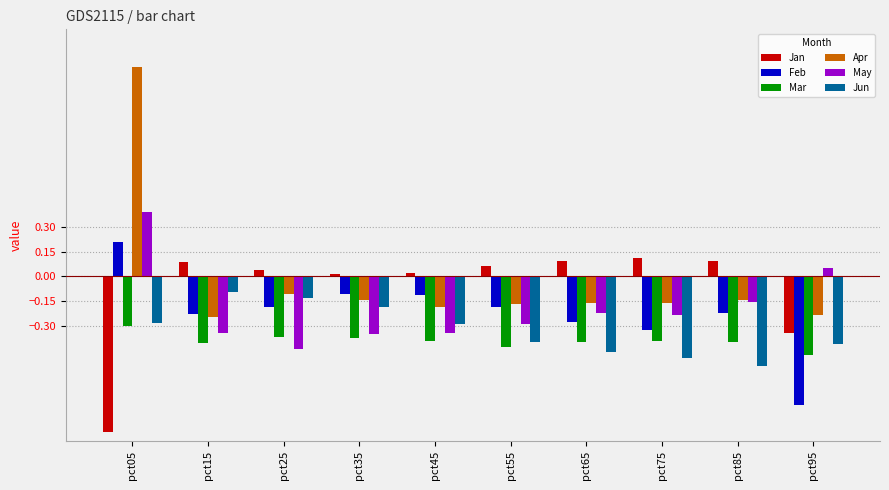

Rank the series at pct15 from lowest to highest value.

Mar, May, Apr, Feb, Jun, Jan